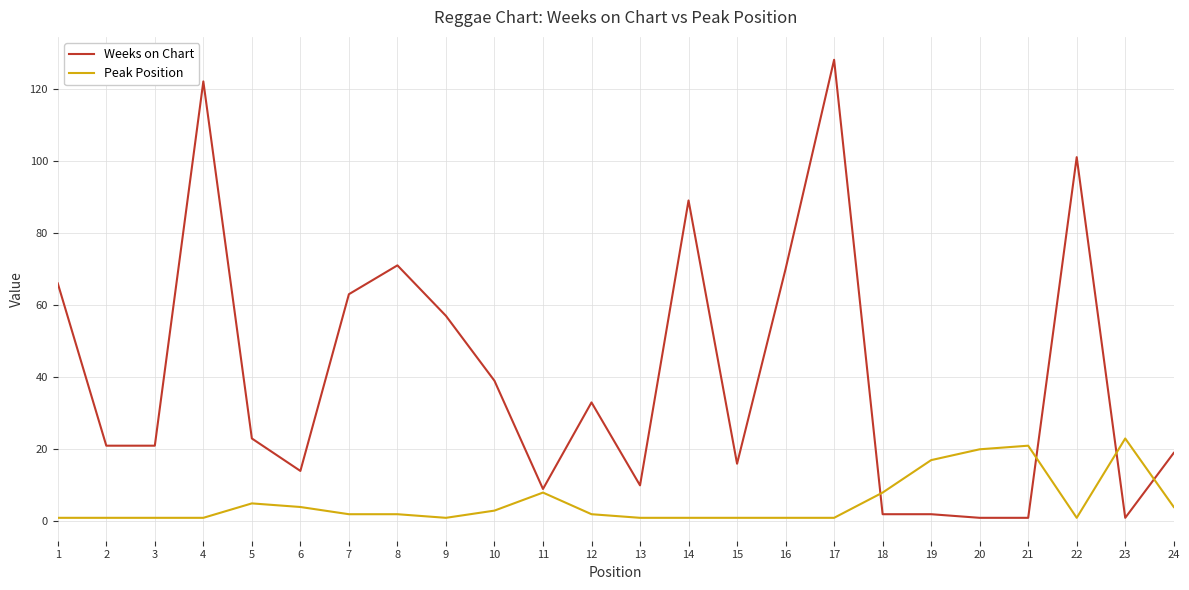

Reading left to right, what are all the values shown in this chart?

Weeks on Chart: 66	21	21	122	23	14	63	71	57	39	9	33	10	89	16	70	128	2	2	1	1	101	1	19
Peak Position: 1	1	1	1	5	4	2	2	1	3	8	2	1	1	1	1	1	8	17	20	21	1	23	4